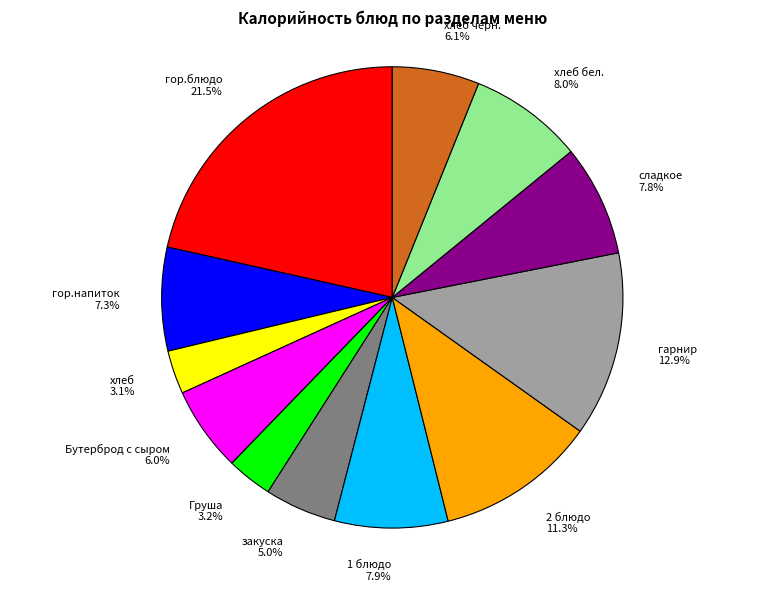

Which category has the biggest portion of the pie?

гор.блюдо 21.5%